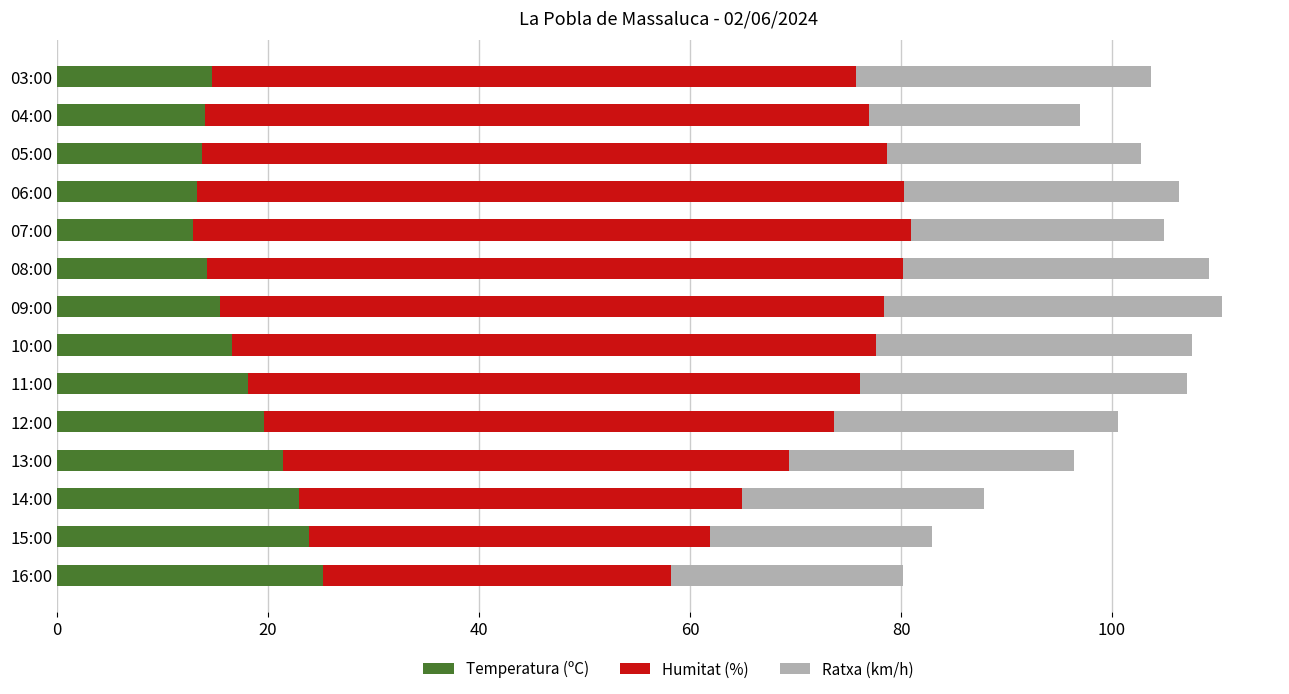

What is the total value across all series at 04:00?

97.0